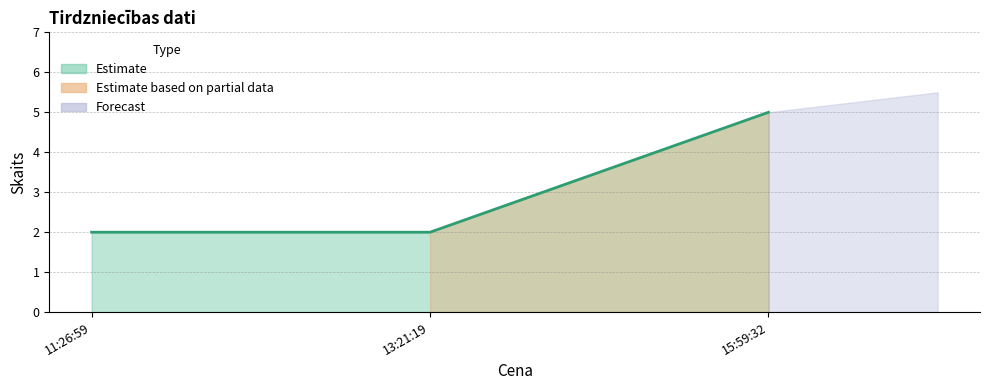

Which label corresponds to the smallest value in the chart?

11:26:59